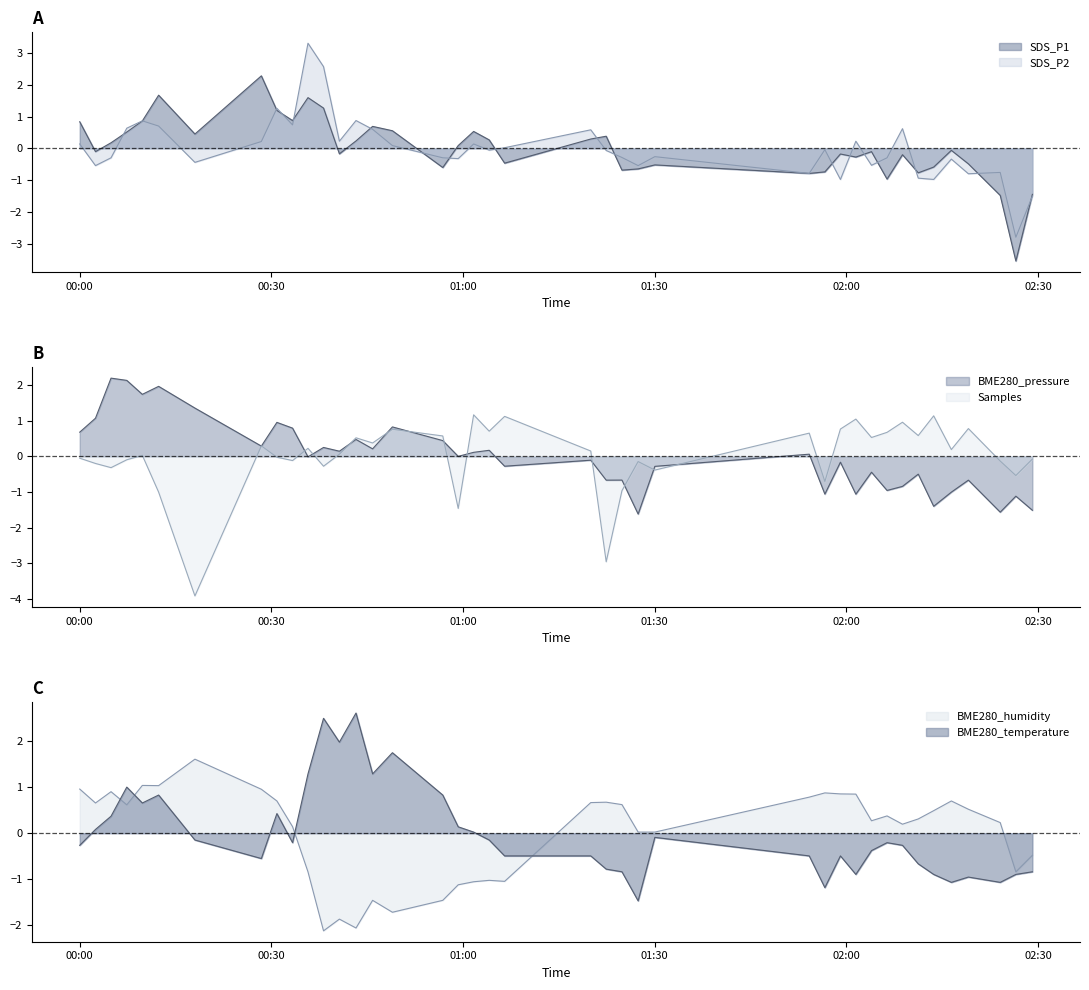

Which series has the widest spread of values?

SDS_P2